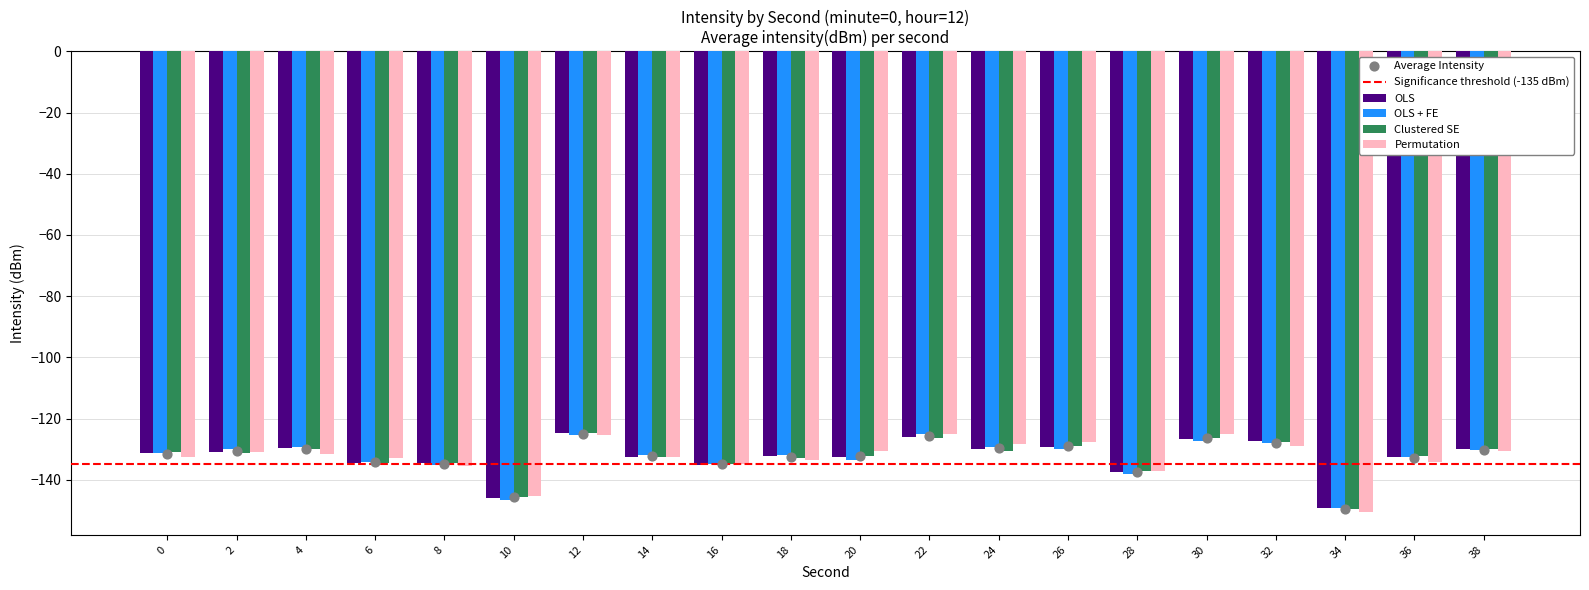

Which series reaches the maximum Y coordinate?

OLS